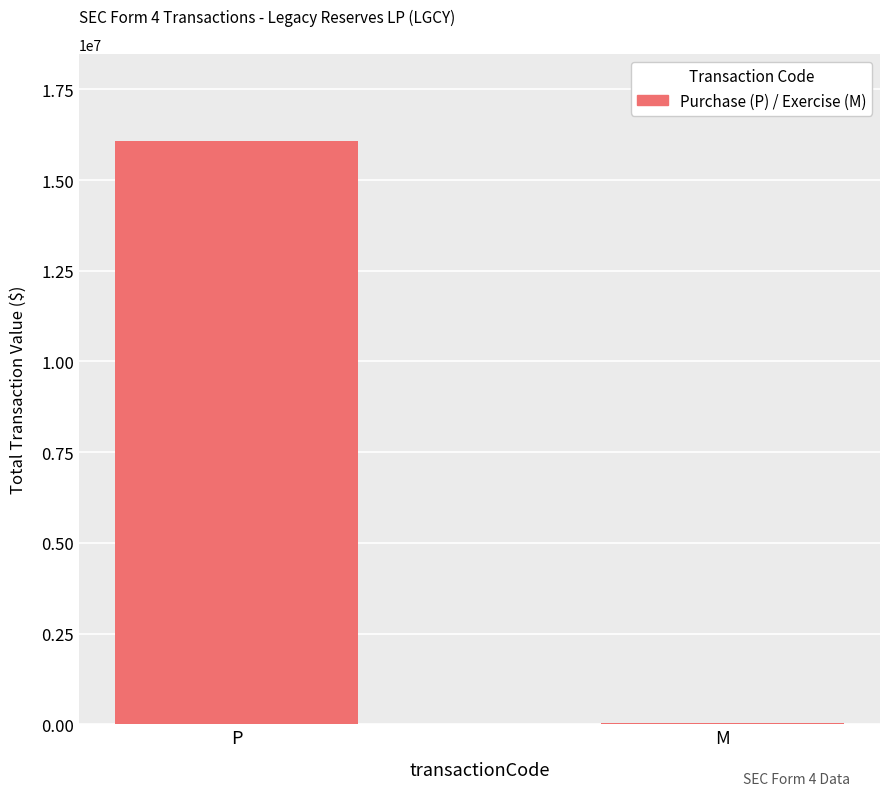

The chart shows a value of 7127371 at P. True or false?

False